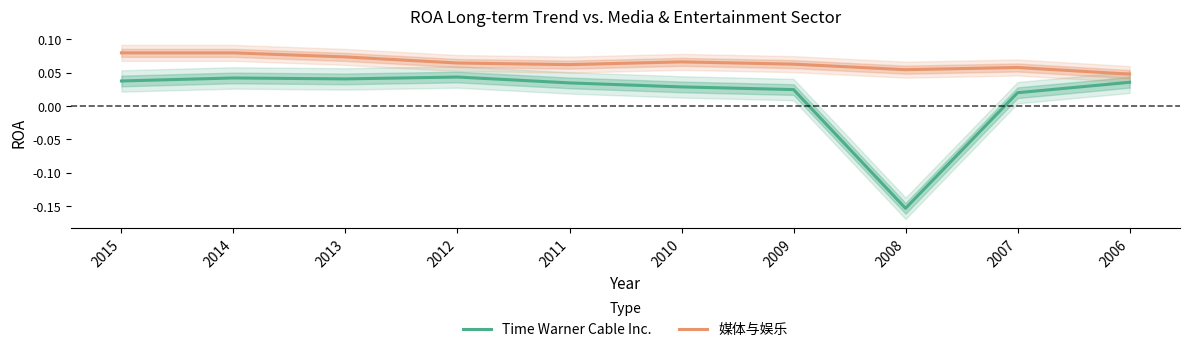

Reading left to right, what are all the values shown in this chart?

Time Warner Cable Inc.: 0.0	0.0	0.0	0.0	0.0	0.0	0.0	-0.2	0.0	0.0
媒体与娱乐: 0.1	0.1	0.1	0.1	0.1	0.1	0.1	0.1	0.1	0.0